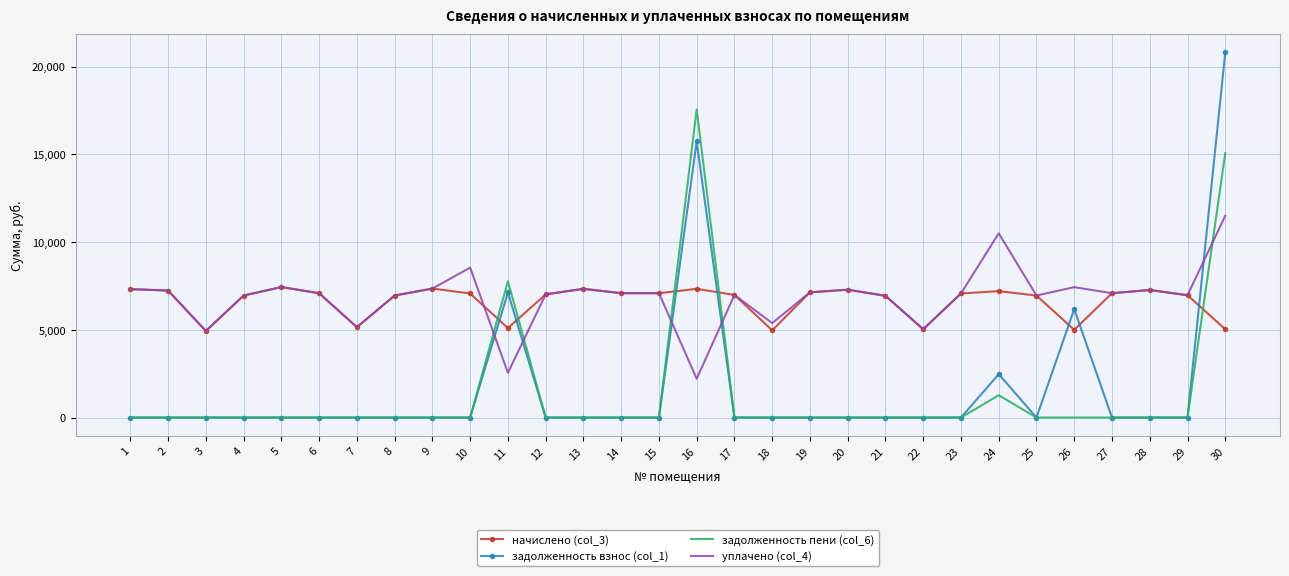

True or false: задолженность взнос (col_1) has more than 1 points higher than both neighbors.

True